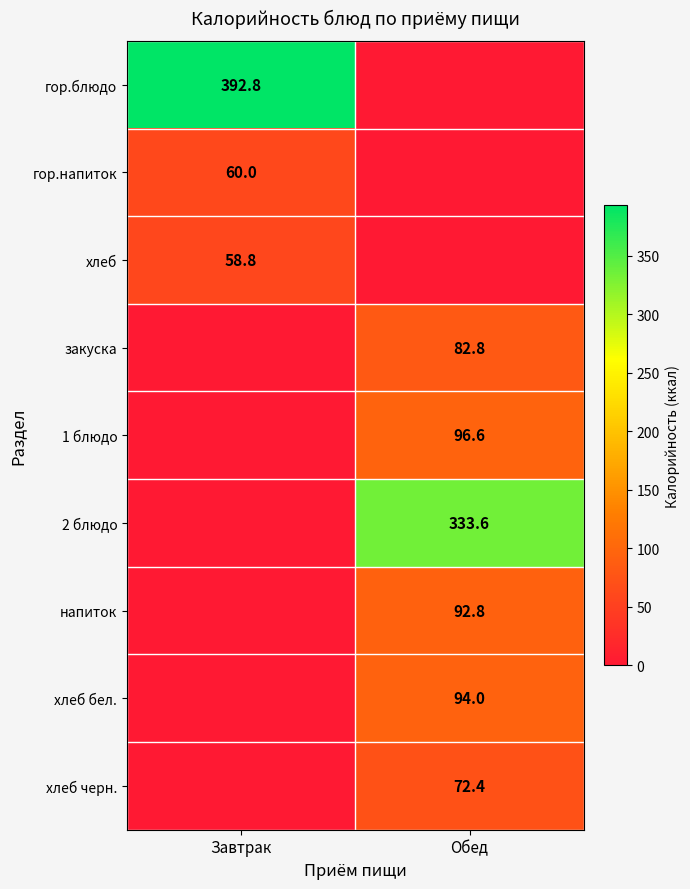

Is the value of напиток at Обед greater than the value of хлеб бел. at Обед?

No